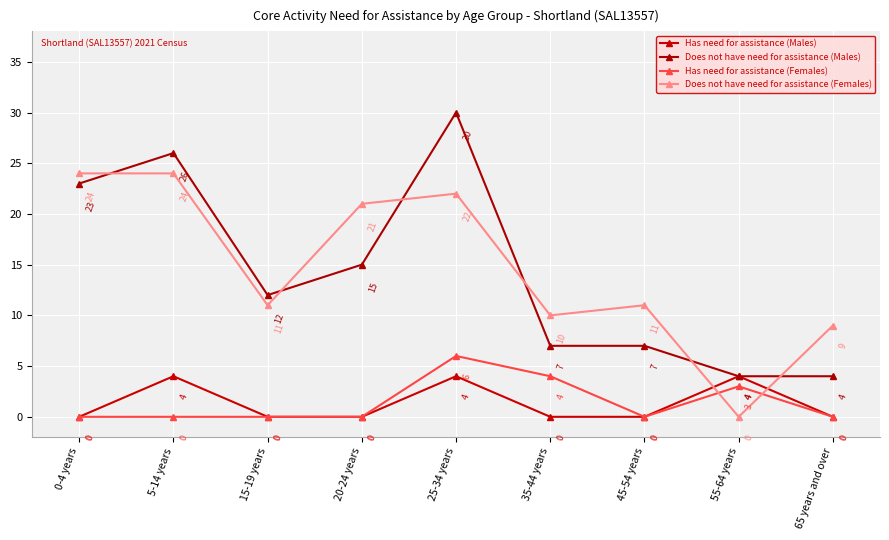

What position from the right is 0-4 years?

9